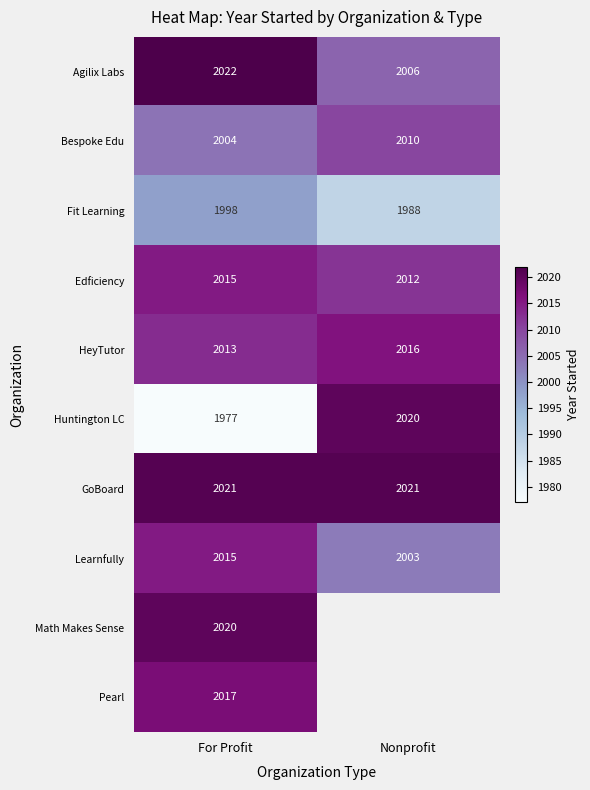

At which category does the chart reach its minimum across all series?

For Profit